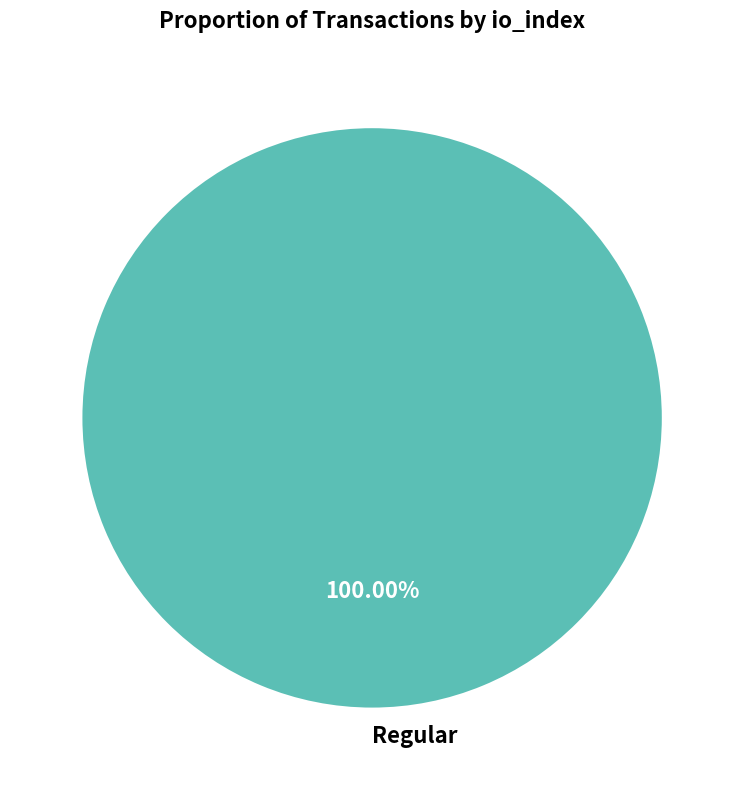

Does any single category account for the majority?

Yes